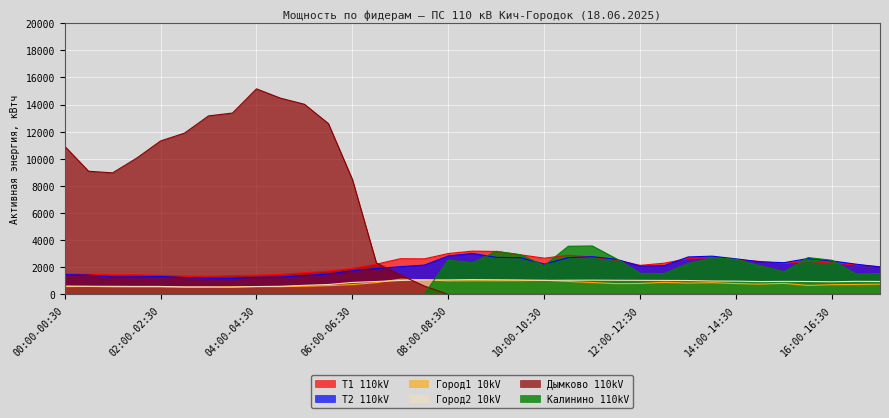

Count the number of data series in this chart.

6